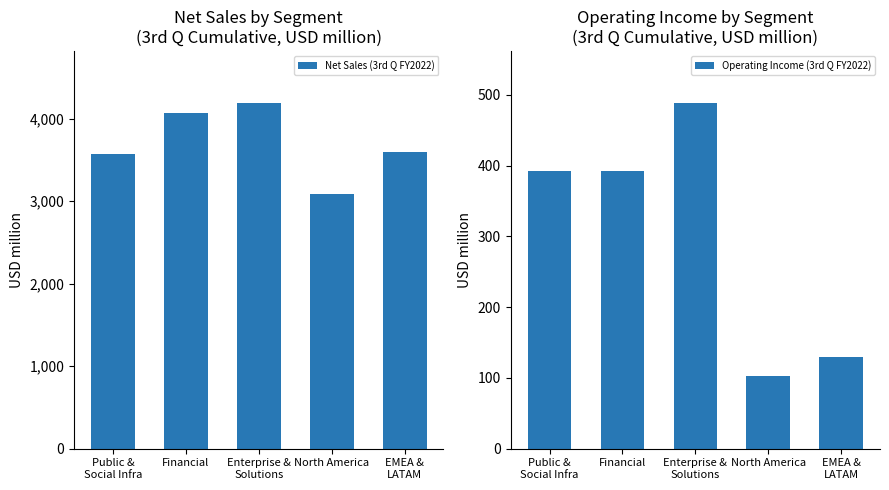

Count the number of data series in this chart.

2